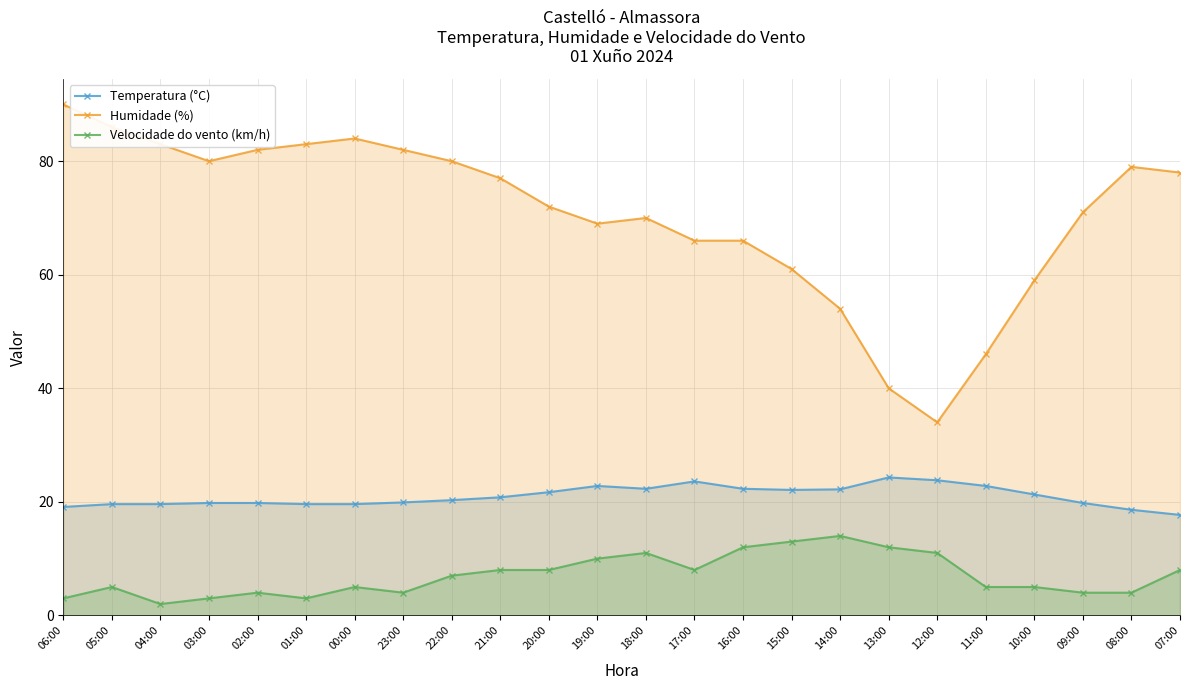

Which has a higher value, 13:00 or 14:00?

13:00